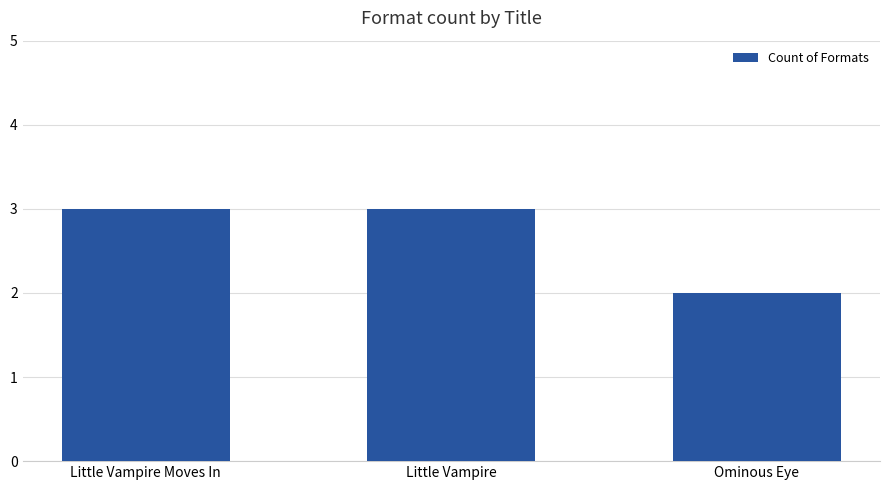

What is the approximate value at Little Vampire?

3